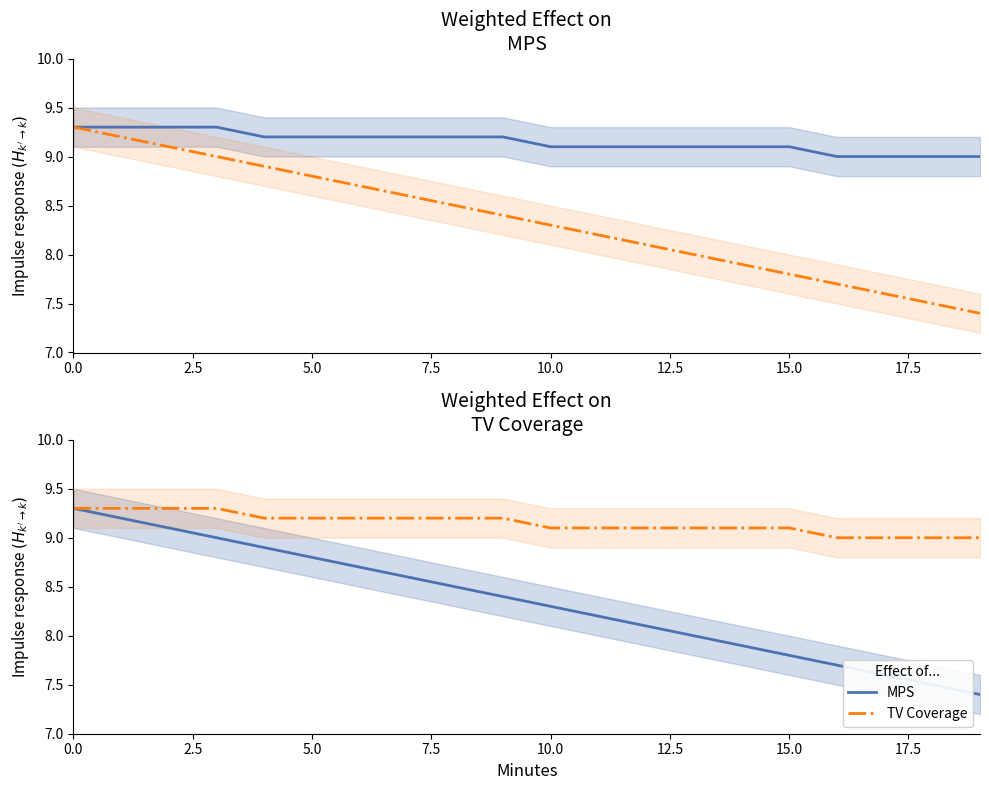

Which has a higher value, 12 or 15.0?

15.0